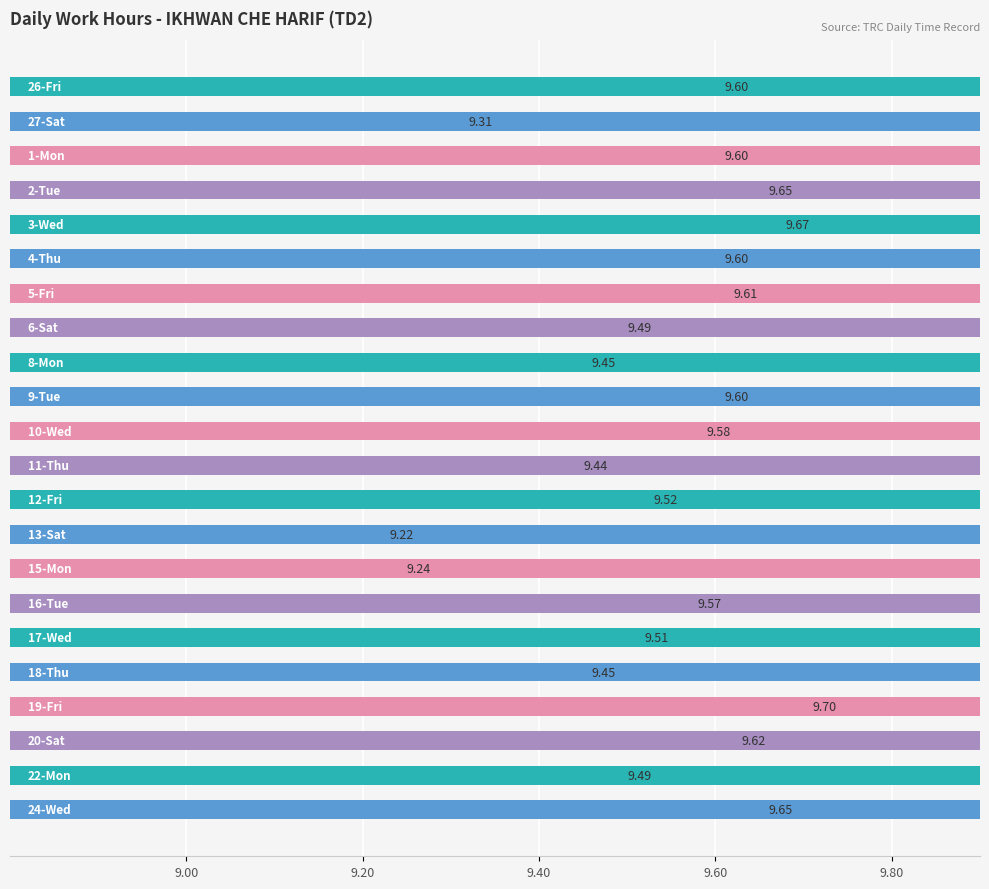

What is the minimum value shown in the chart?

9.2